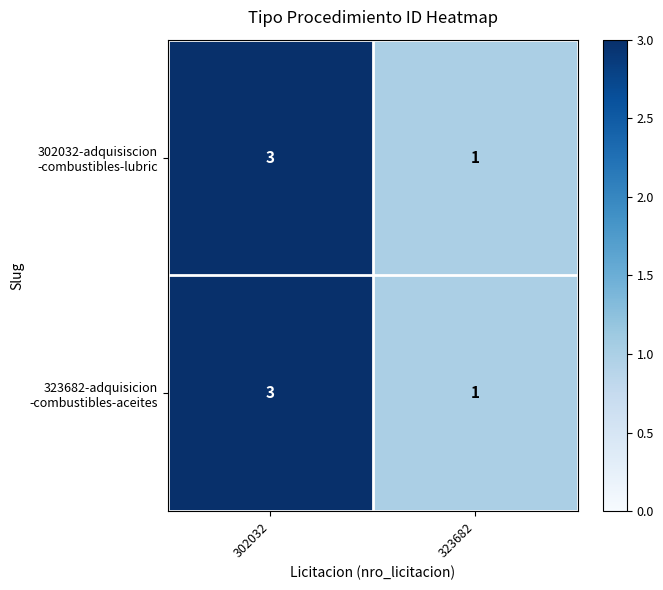

At which category is the sum across all series the highest?

302032